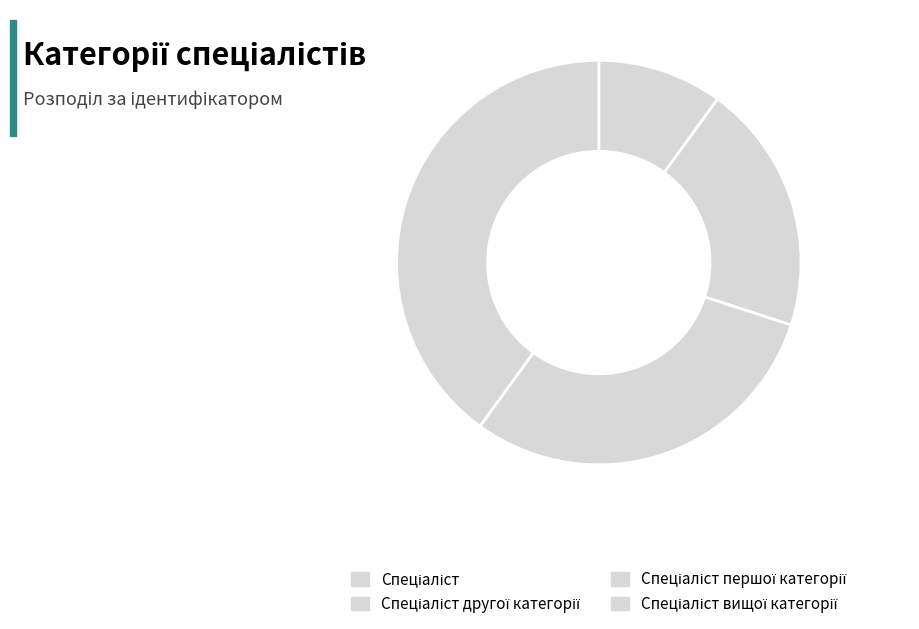

How many slices are in this pie chart?

4